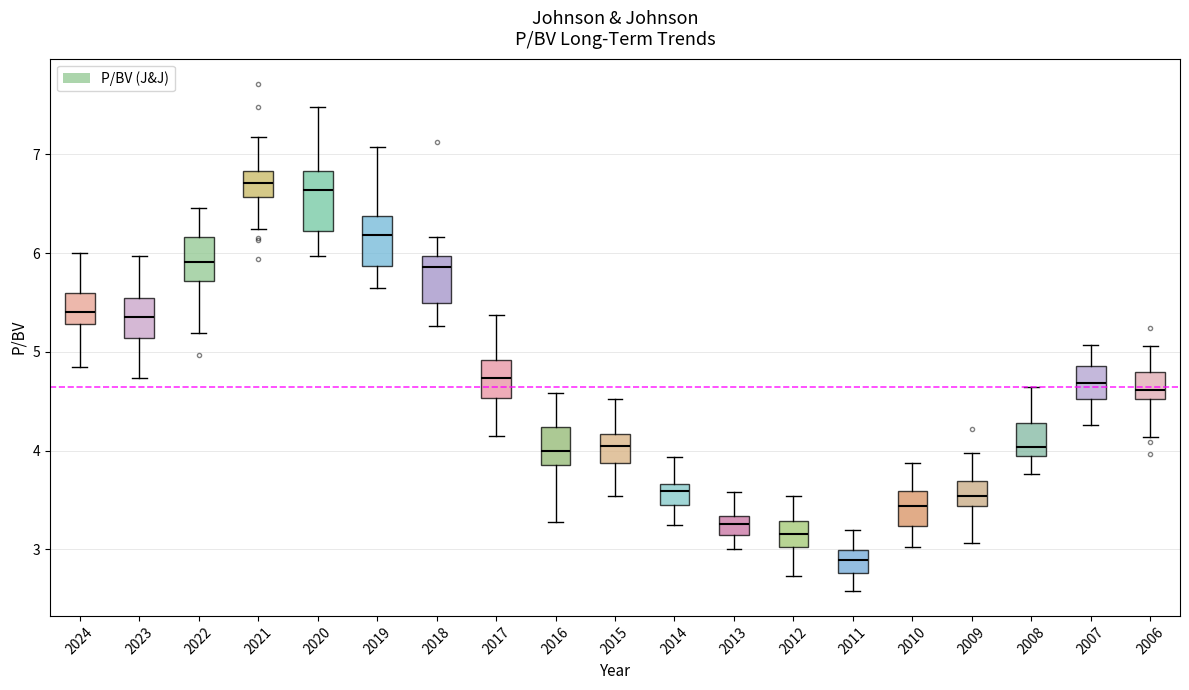

Where does the median line of the box at x = 2017 sit on the y-axis? The values are not printed on the chart, so give them approximately, as read against the axis.

4.7